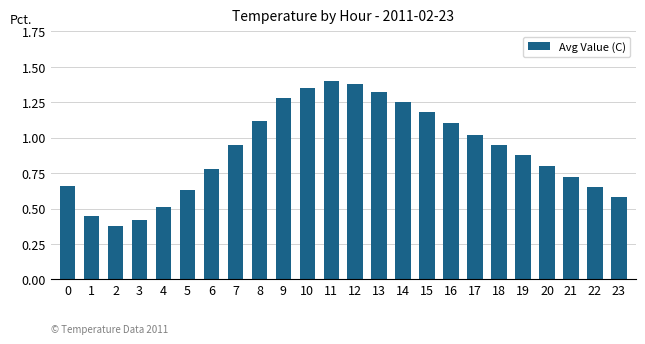

Is it true that the value at 6 is 0.8?

True